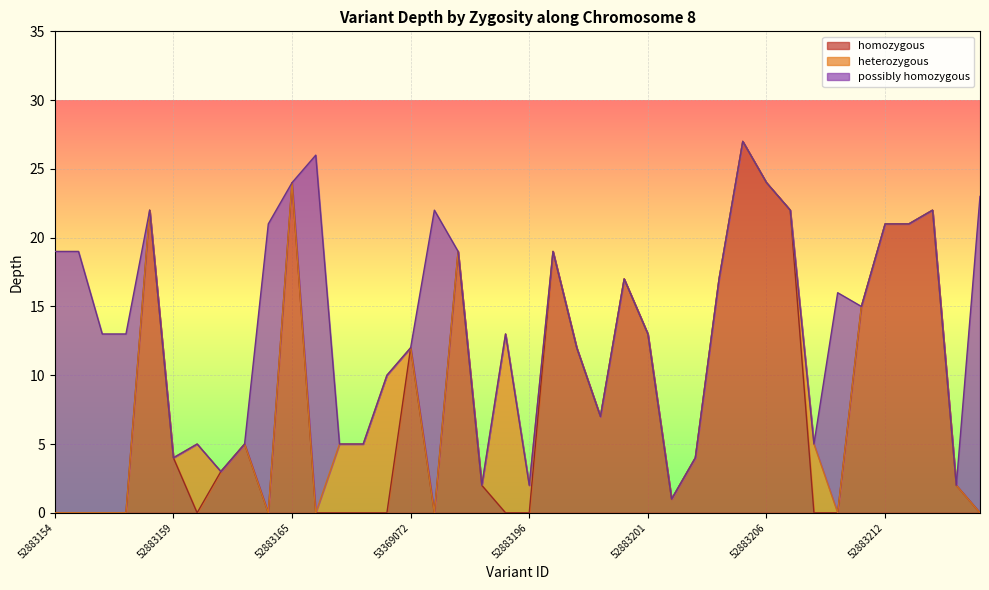

The homozygous series shows 36 at 52883165. True or false?

False